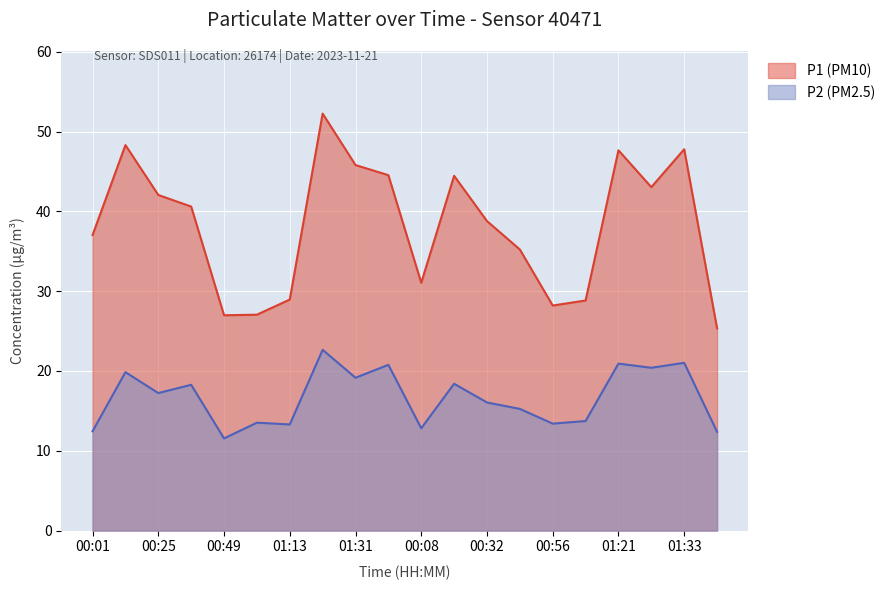

Reading left to right, list all the values displayed in this chart.

P1 (PM10): 37.0	48.3	42.0	40.6	27.0	27.1	28.9	52.2	45.8	44.5	31.1	44.5	38.8	35.2	28.2	28.8	47.6	43.0	47.8	25.4
P2 (PM2.5): 12.4	19.9	17.2	18.3	11.6	13.5	13.3	22.6	19.1	20.8	12.8	18.4	16.1	15.2	13.4	13.7	20.9	20.4	21.0	12.4